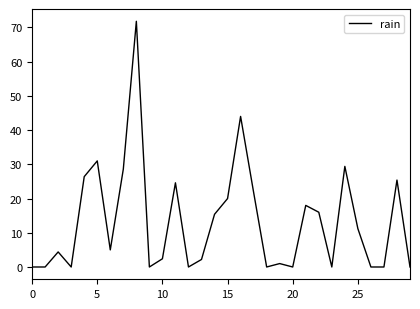

What is the greatest value displayed?

71.8